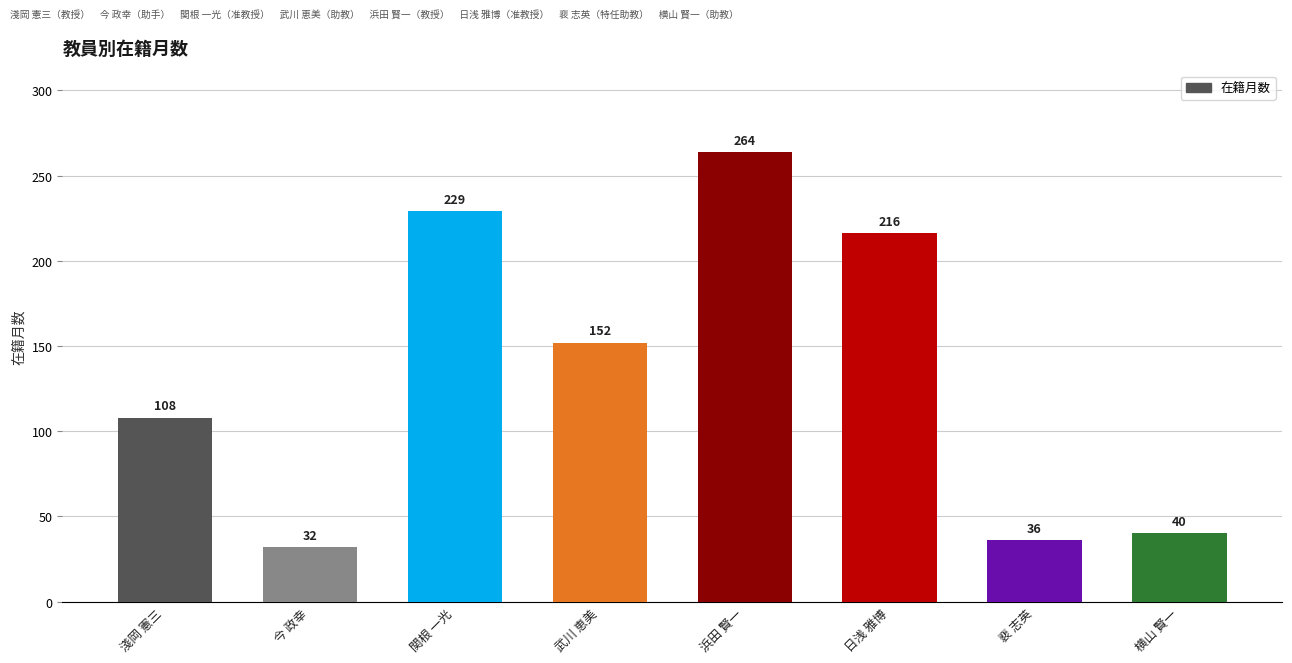

True or false: the data shows 209 at 武川 恵美.

False